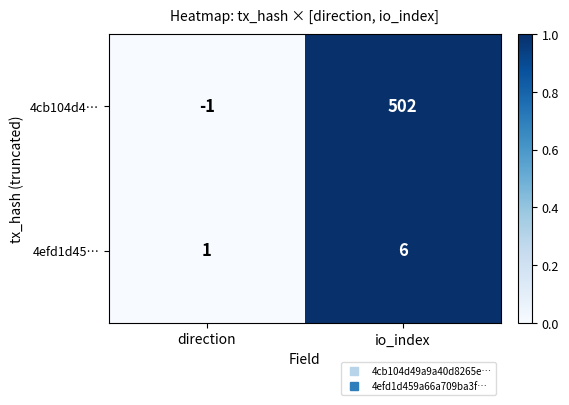

The 4cb104d4… series shows -1 at direction. True or false?

True